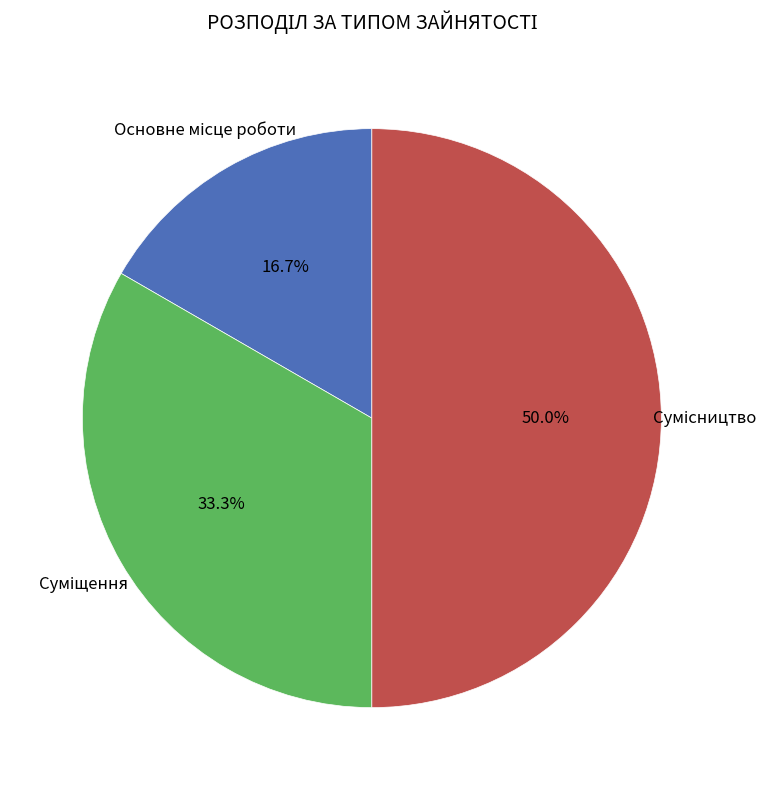

Which category has the smallest portion of the pie?

Основне місце роботи